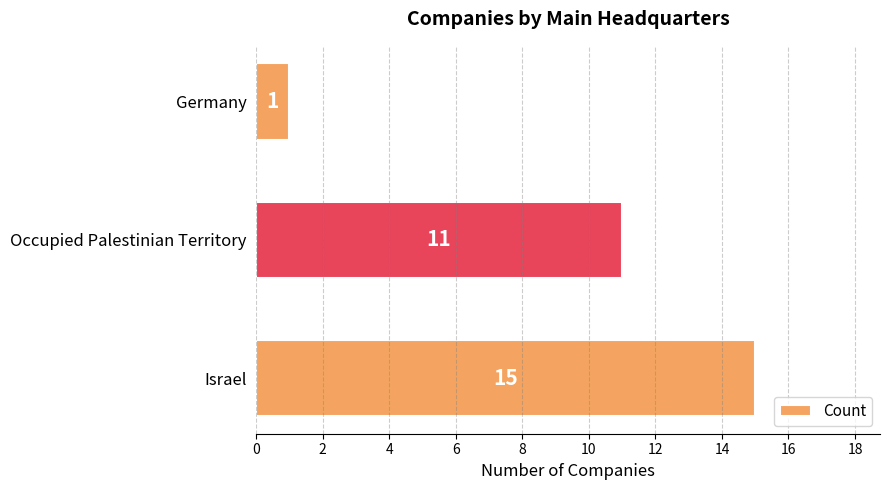

What is the average value?

9